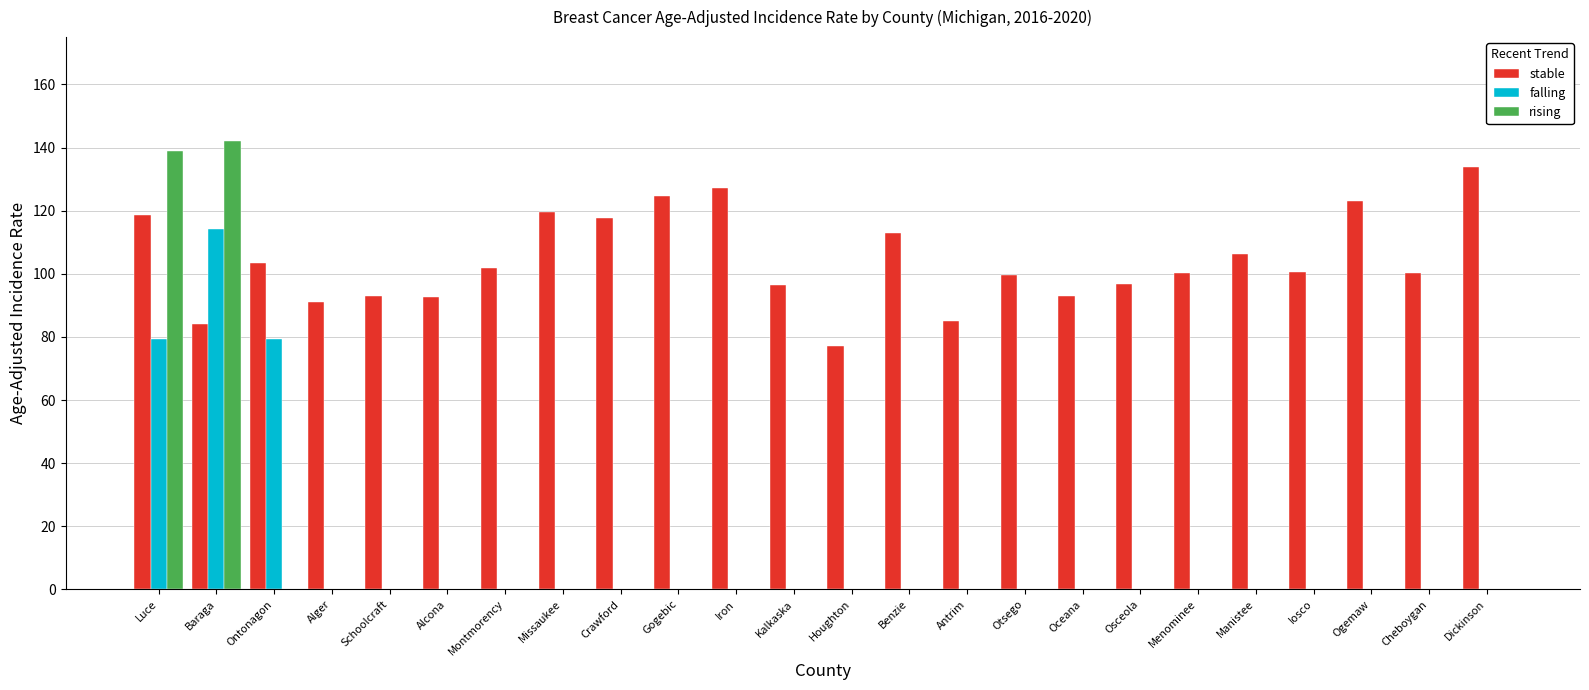

Does the chart contain stacked bars?

No